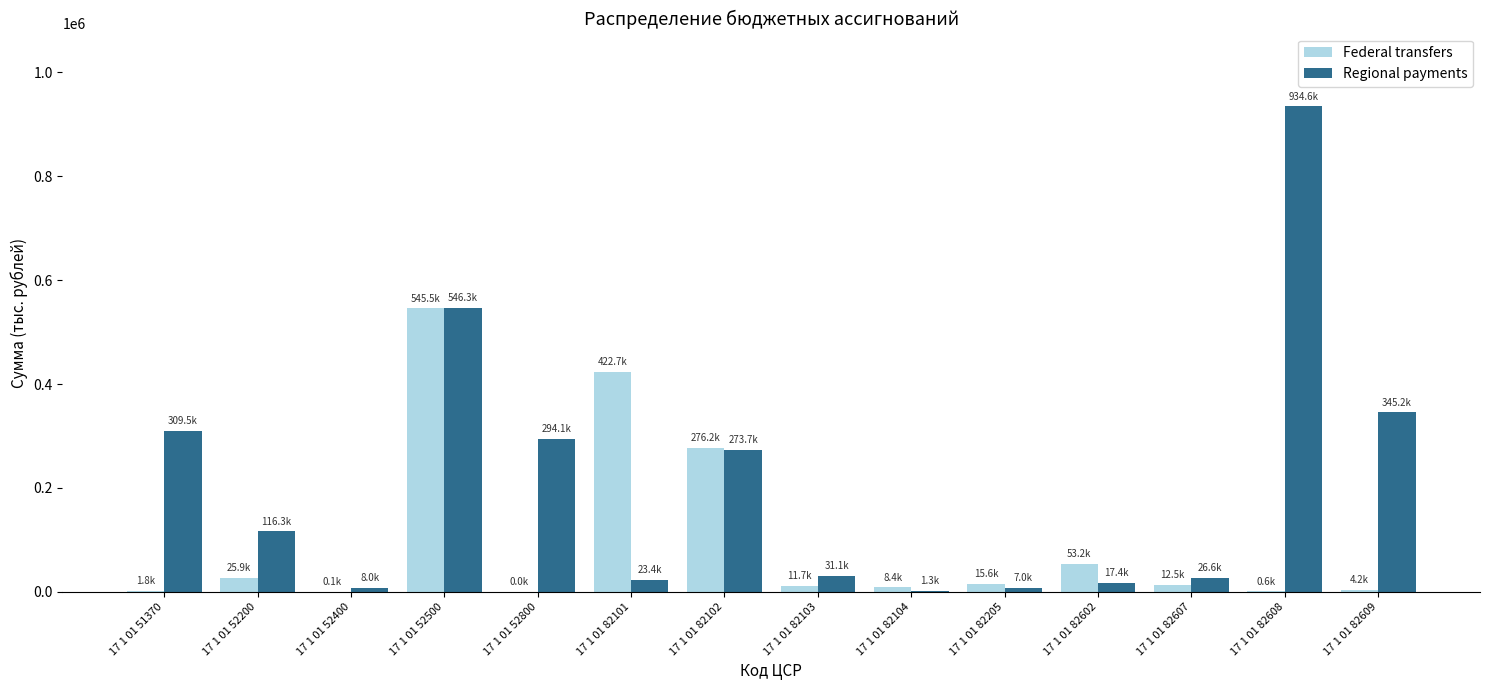

What is the highest value of the Federal transfers series?

545492.3